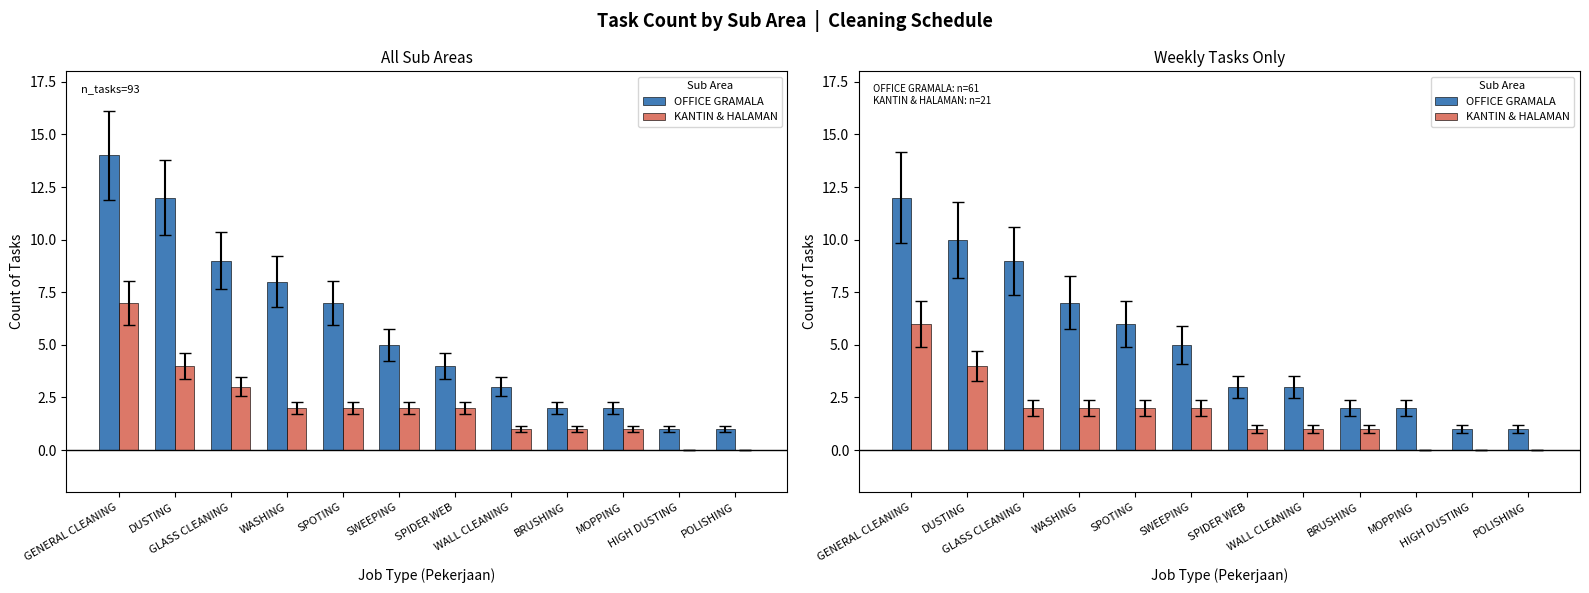

List the series in order of their overall mean, lowest first.

KANTIN & HALAMAN, OFFICE GRAMALA